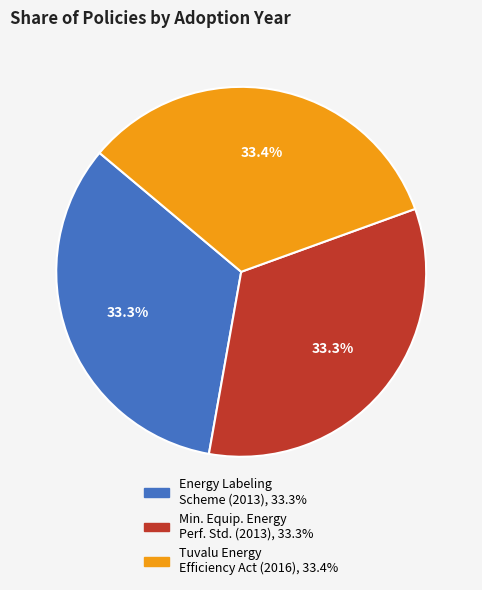

Does any single category account for the majority?

No